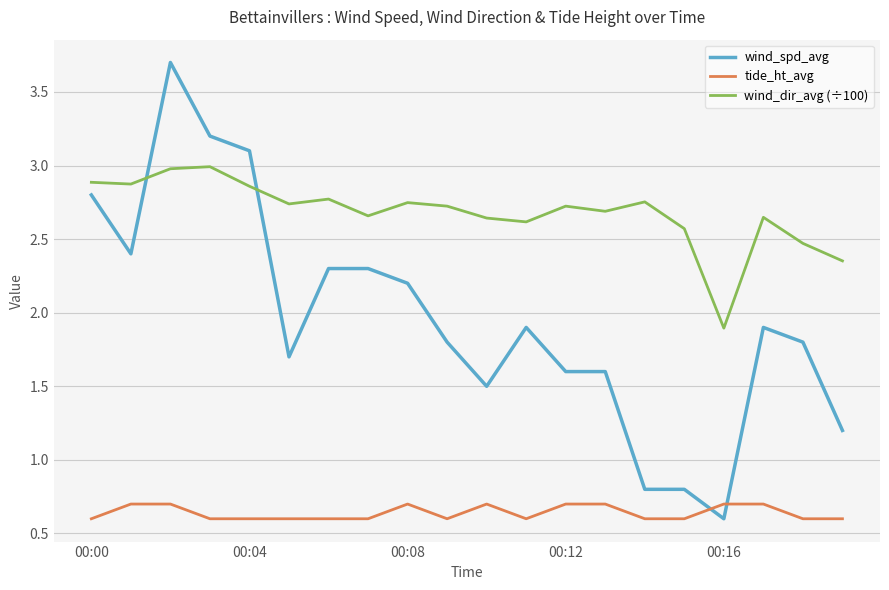

True or false: wind_spd_avg and wind_dir_avg (÷100) cross at least once.

True